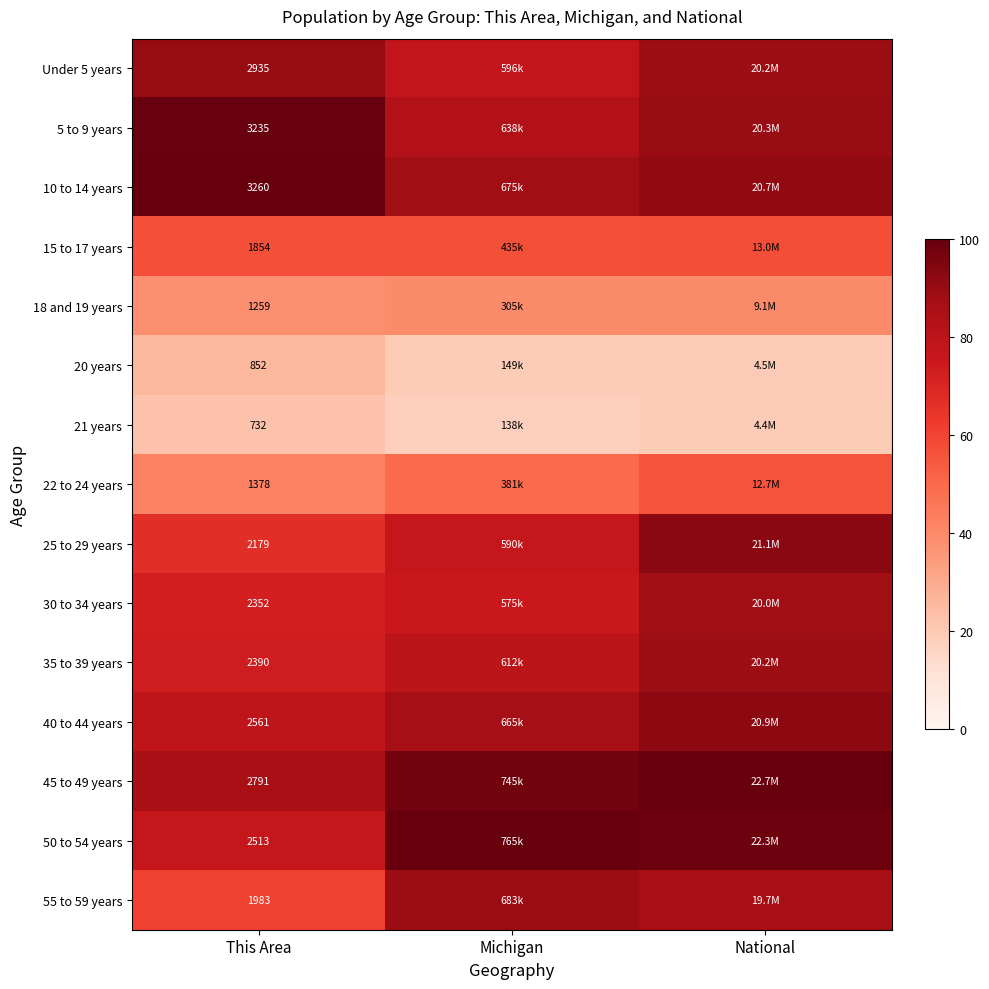

List the labels in order of 55 to 59 years value, smallest first.

This Area, National, Michigan